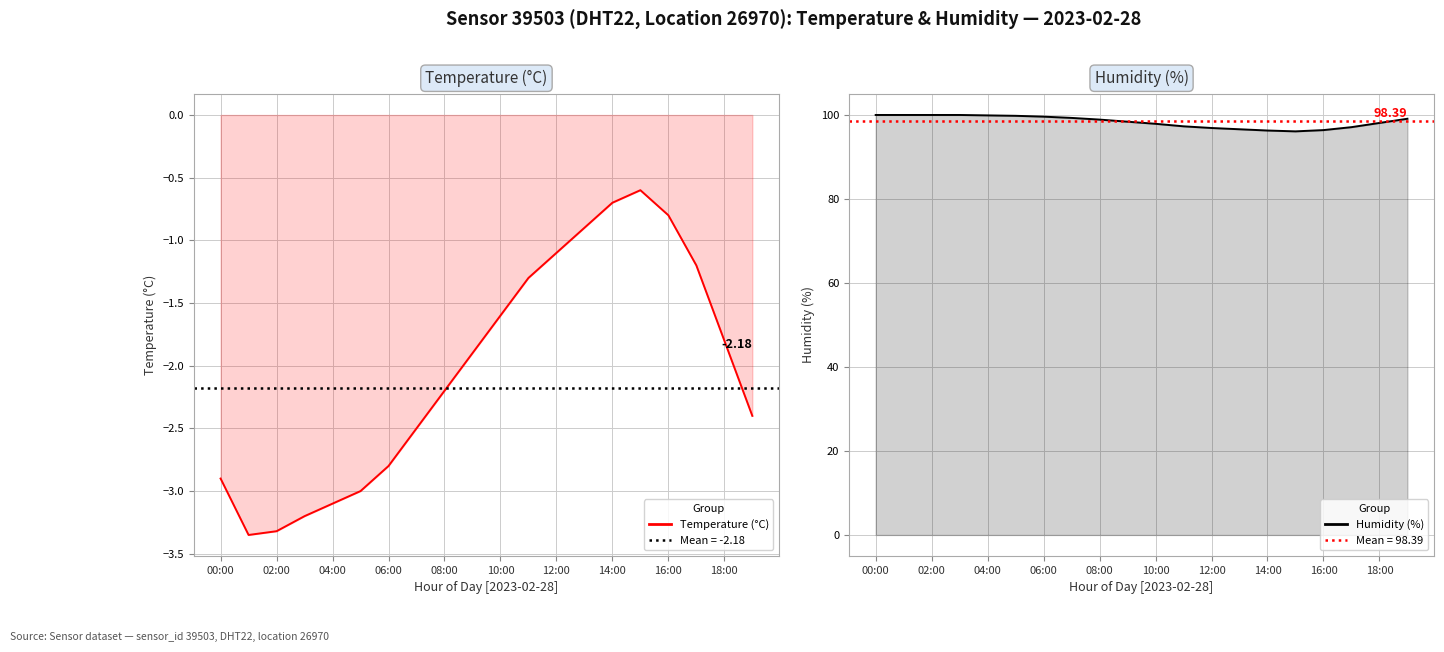

Reading left to right, what are all the values shown in this chart?

temperature: 00:00=-2.9	01:00=-3.4	02:00=-3.3	03:00=-3.2	04:00=-3.1	05:00=-3.0	06:00=-2.8	07:00=-2.5	08:00=-2.2	09:00=-1.9	10:00=-1.6	11:00=-1.3	12:00=-1.1	13:00=-0.9	14:00=-0.7	15:00=-0.6	16:00=-0.8	17:00=-1.2	18:00=-1.8	19:00=-2.4
humidity: 00:00=99.9	01:00=99.9	02:00=99.9	03:00=99.9	04:00=99.8	05:00=99.7	06:00=99.5	07:00=99.2	08:00=98.8	09:00=98.3	10:00=97.8	11:00=97.2	12:00=96.8	13:00=96.5	14:00=96.2	15:00=96.0	16:00=96.3	17:00=97.0	18:00=98.0	19:00=99.0